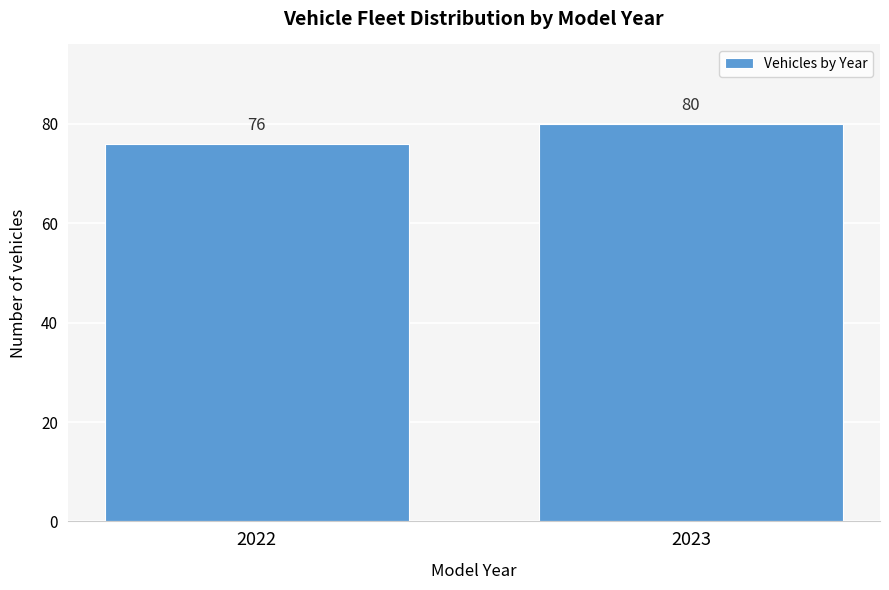

Reading right to left, what are all the values shown in this chart?

2023=80	2022=76